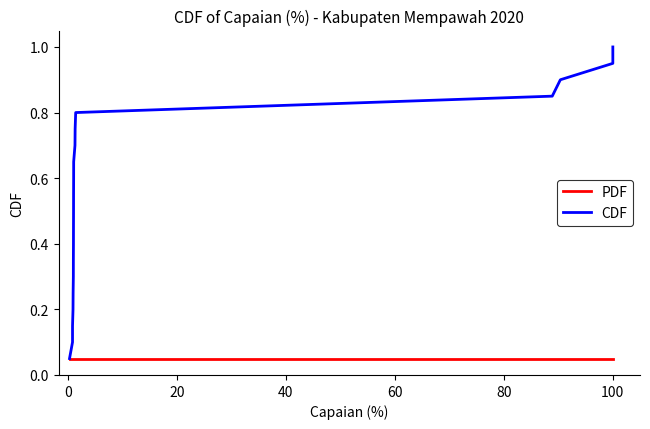

Reading right to left, transcribe all the data shown in this chart.

PDF: 0.1	0.1	0.1	0.1	0.1	0.1	0.1	0.1	0.1	0.1	0.1	0.1	0.1	0.1	0.1	0.1	0.1	0.1	0.1	0.1
CDF: 1.0	0.9	0.9	0.8	0.8	0.8	0.7	0.7	0.6	0.6	0.5	0.5	0.4	0.3	0.3	0.2	0.2	0.1	0.1	0.1